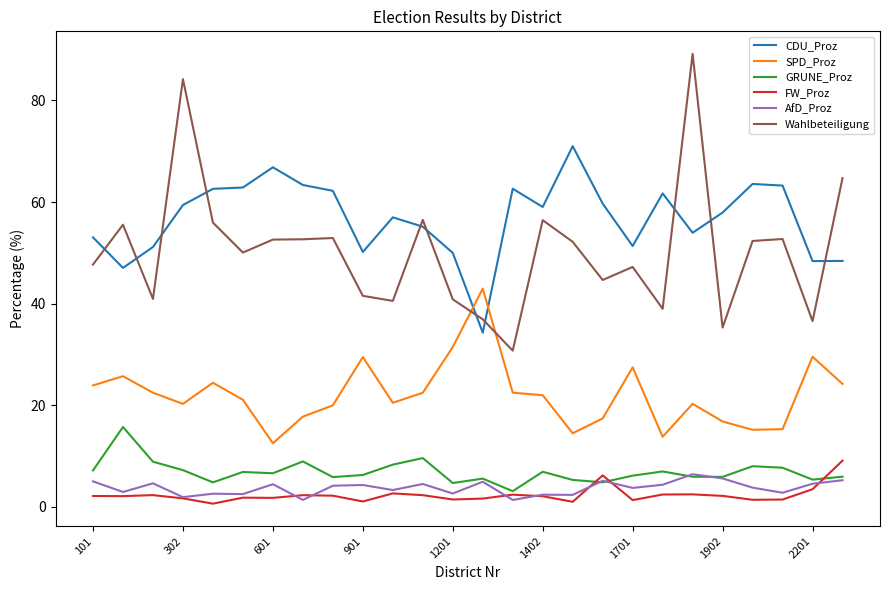

How many intersections are there between CDU_Proz and SPD_Proz?

2